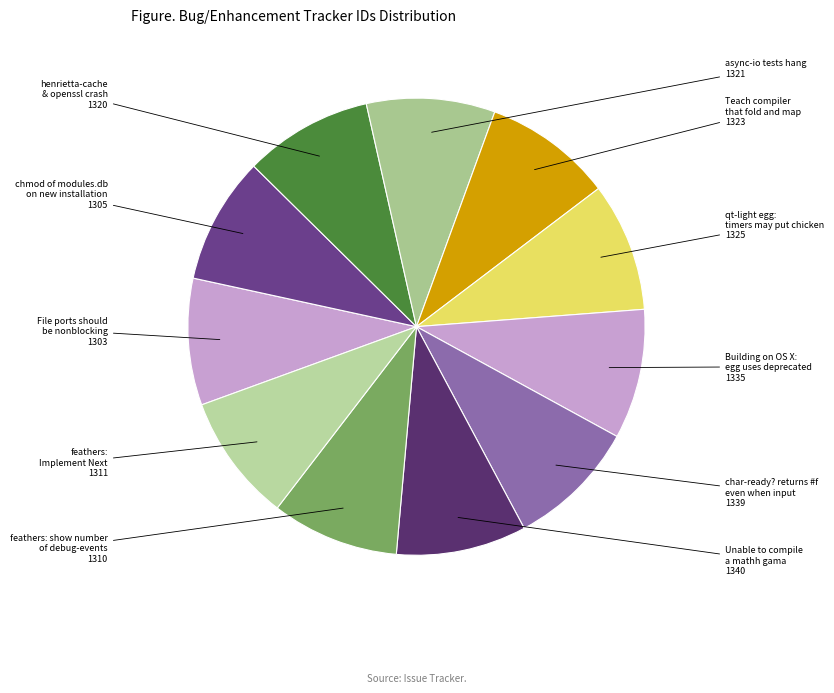

How many segments does this pie chart have?

11